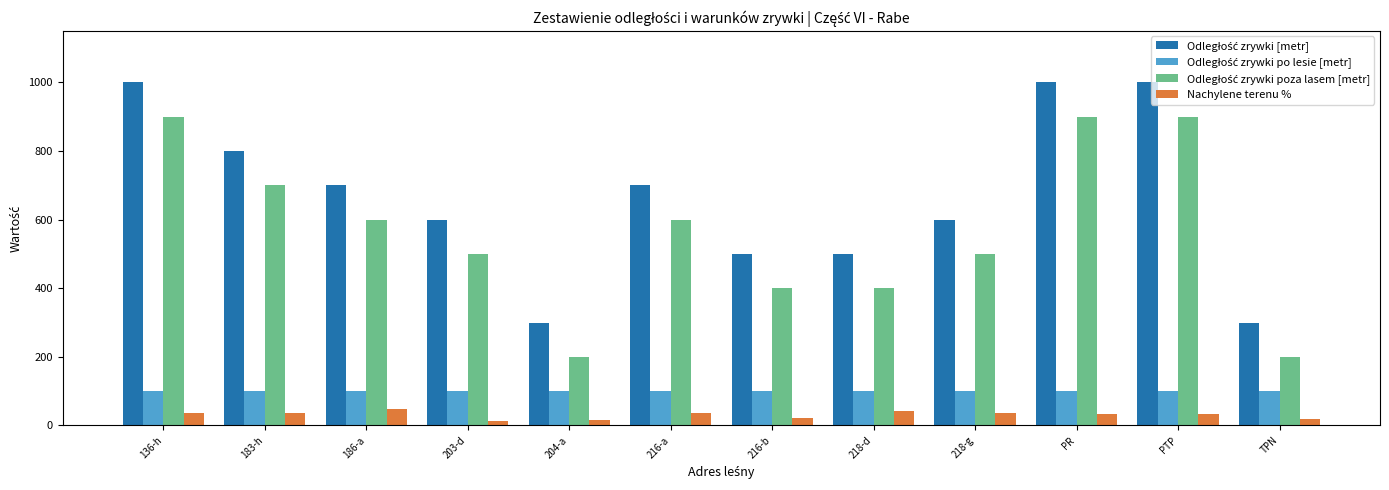

What is the spread (max minus min) of values at PTP?

967